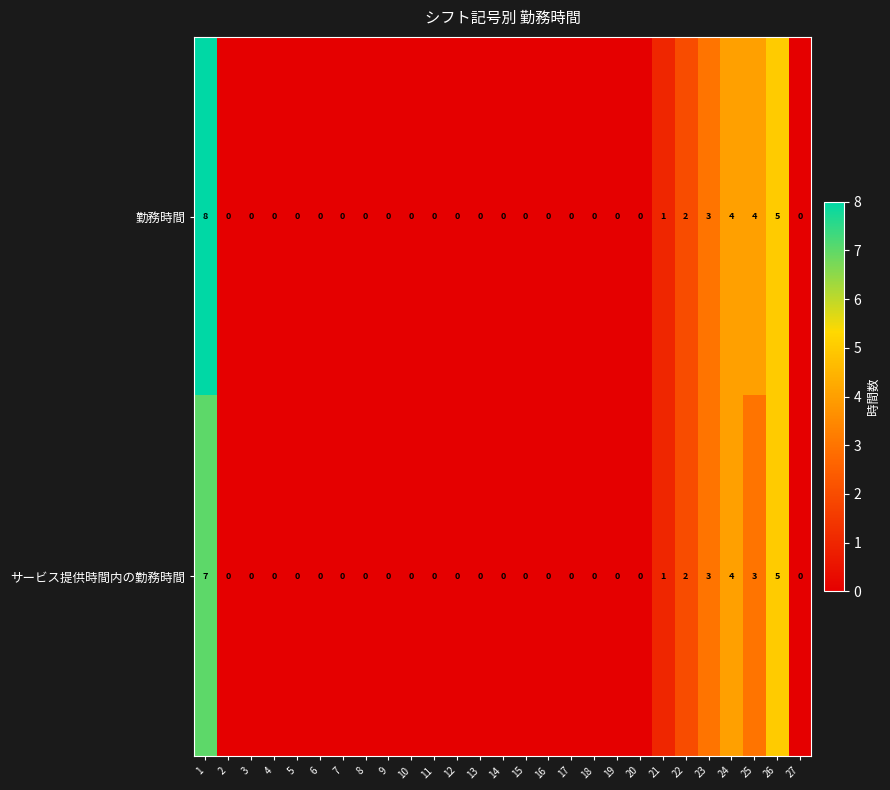

Which series has the largest range (max minus min)?

勤務時間